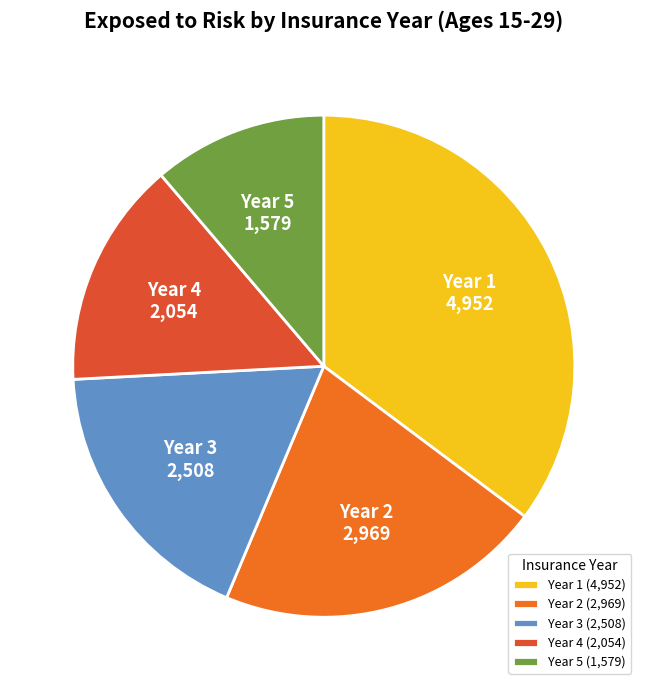

Count the number of slices in the pie.

5